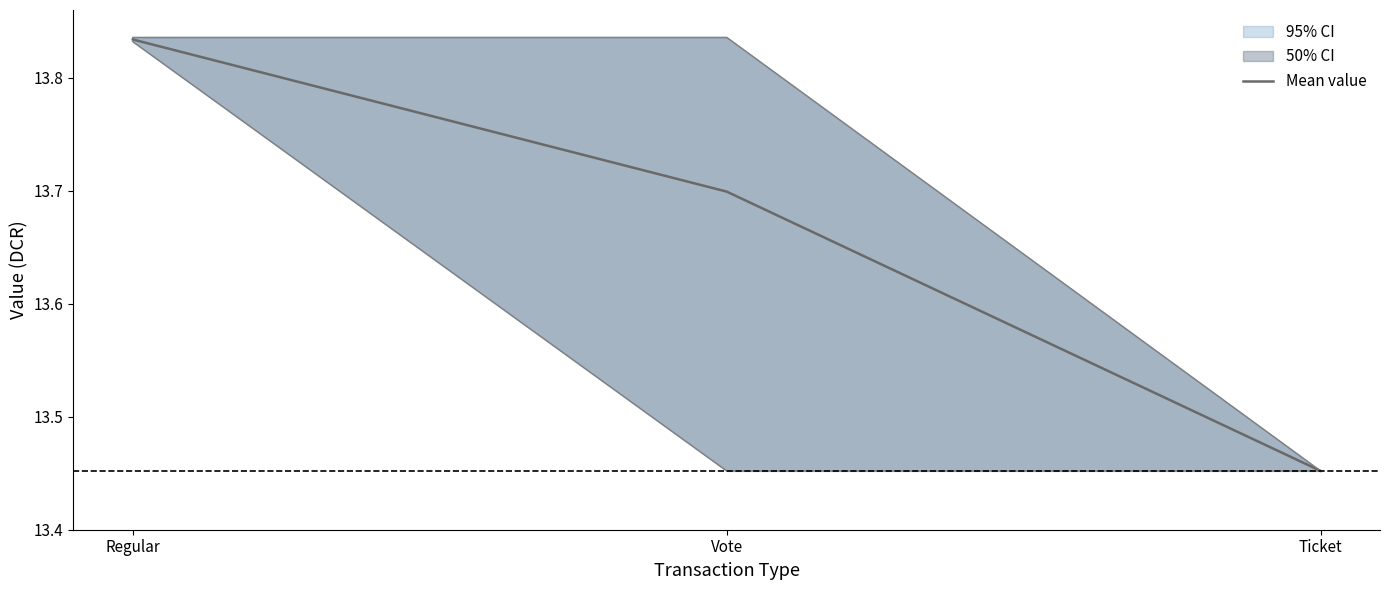

Which label corresponds to the smallest value in the chart?

Ticket